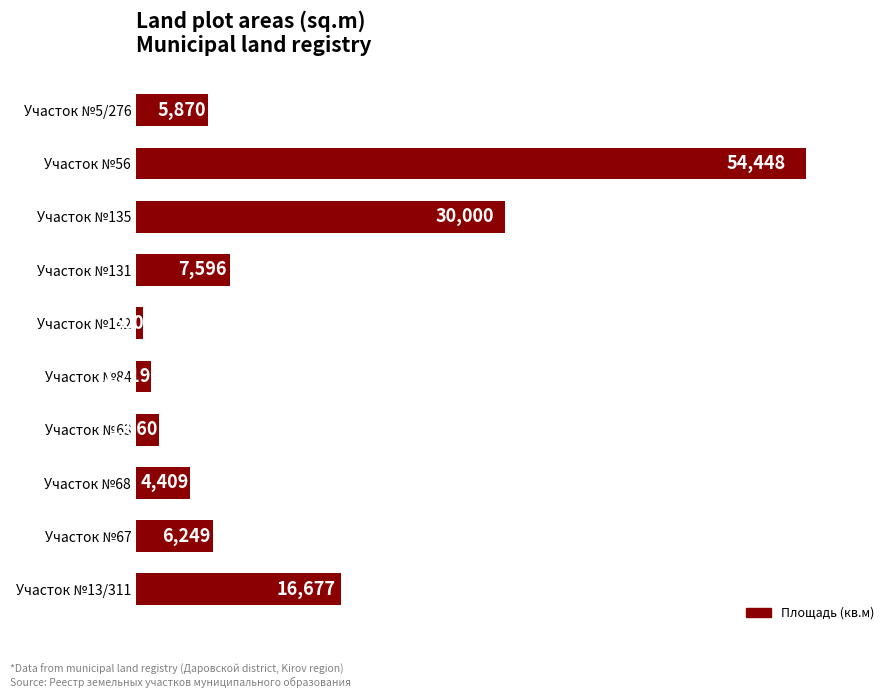

What is the change in value from Участок №56 to Участок №13/311?

-37771